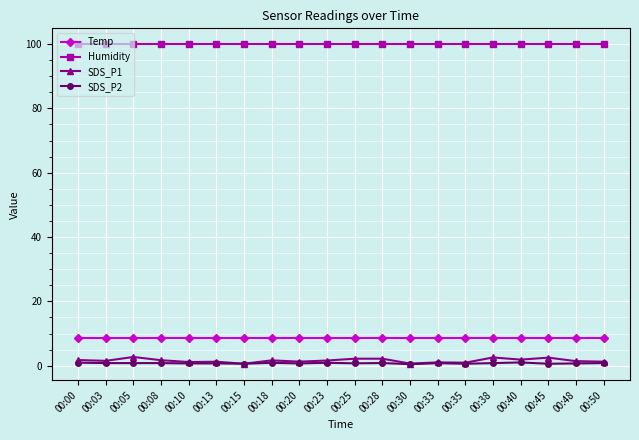

True or false: SDS_P2 and Temp cross at least once.

False